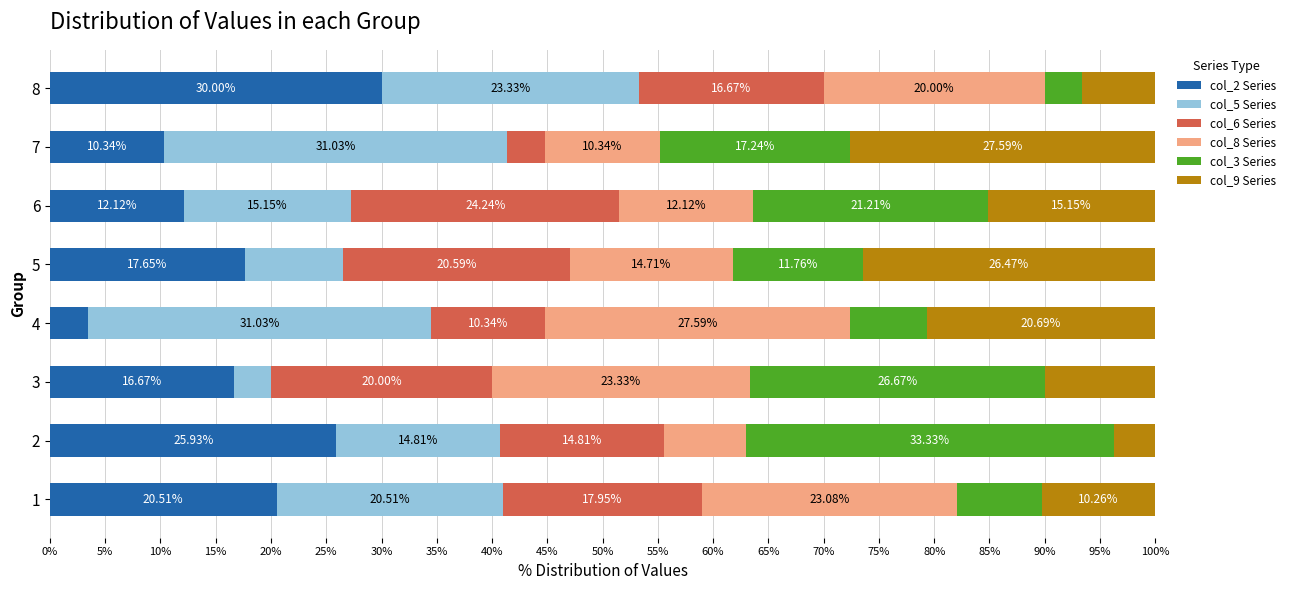

What is the total value across all series at 2?

100.0